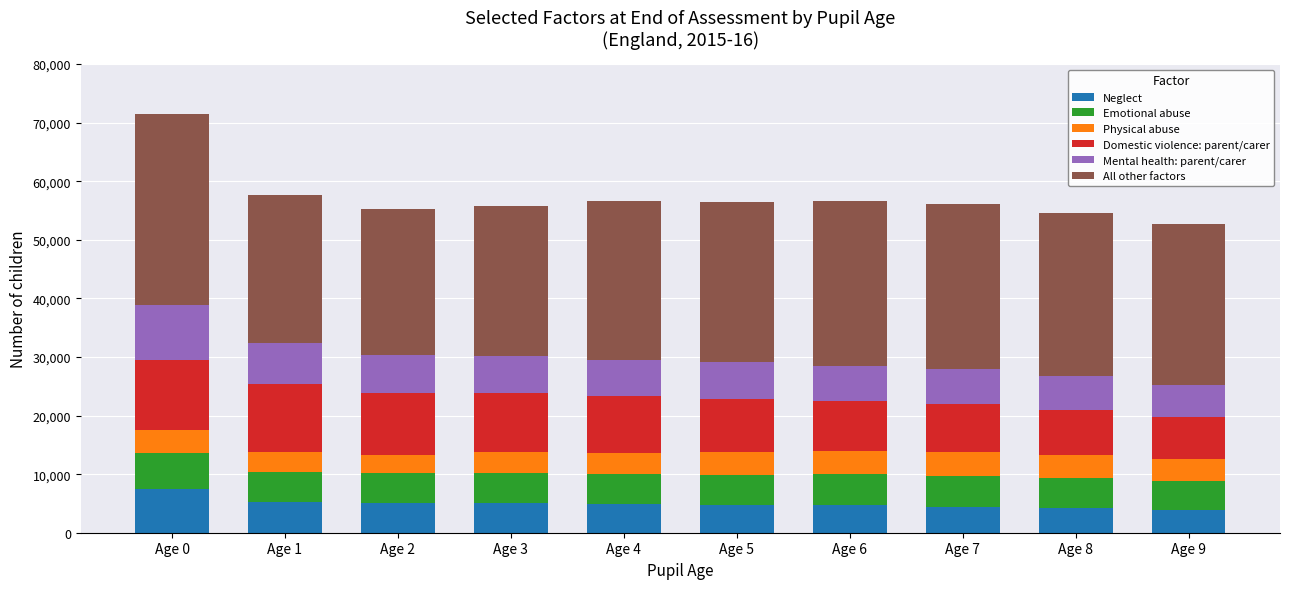

What is the lowest value of the Neglect series?

3920